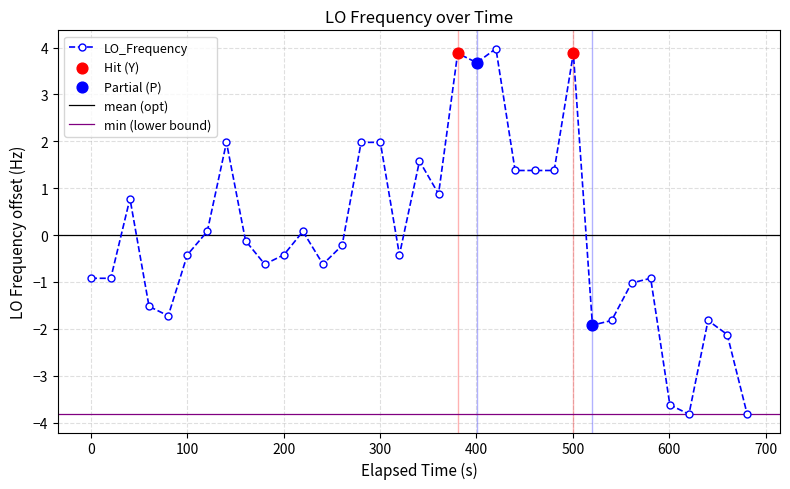

What is the highest value of the LO_Frequency series?

4.0